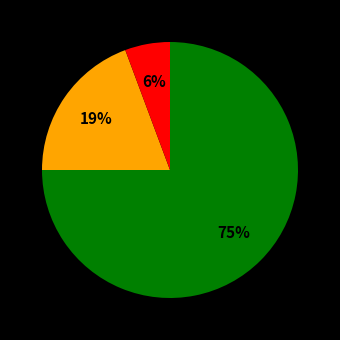

Is there a majority slice in this chart?

Yes